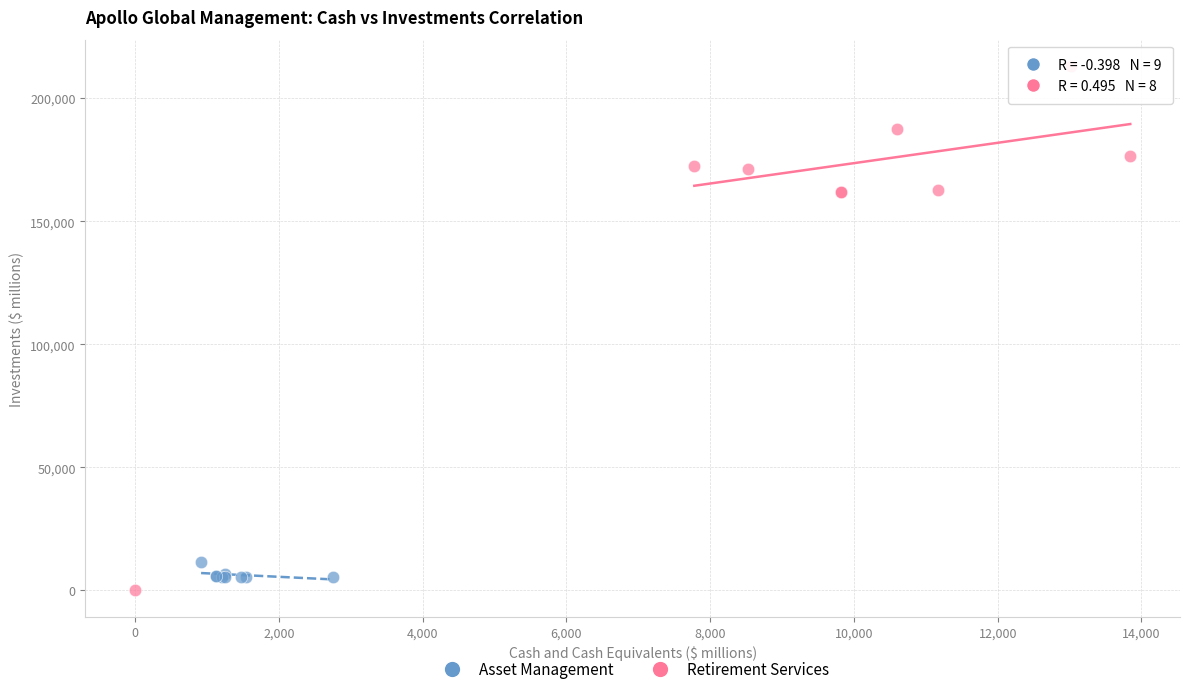

Which series reaches the maximum Y coordinate?

Retirement Services